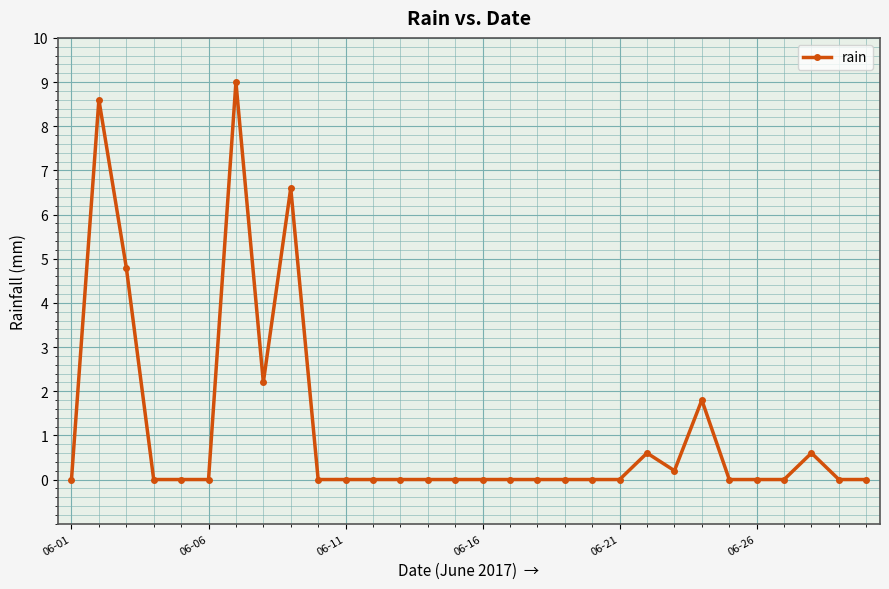

What is the sum of all values?

34.4